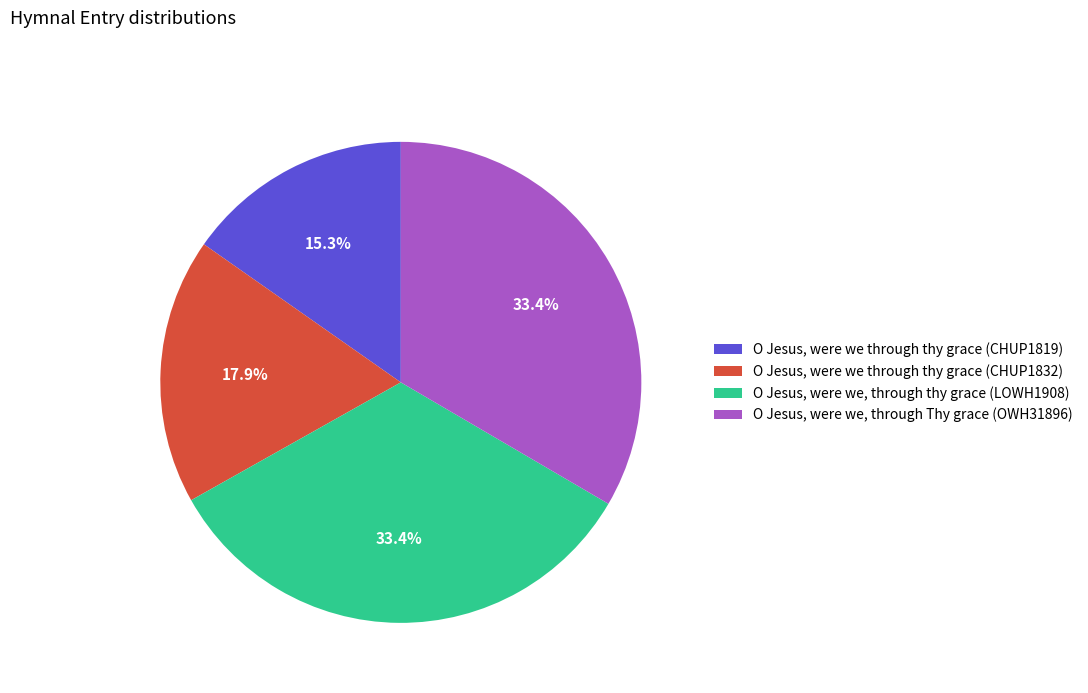

How many segments does this pie chart have?

4